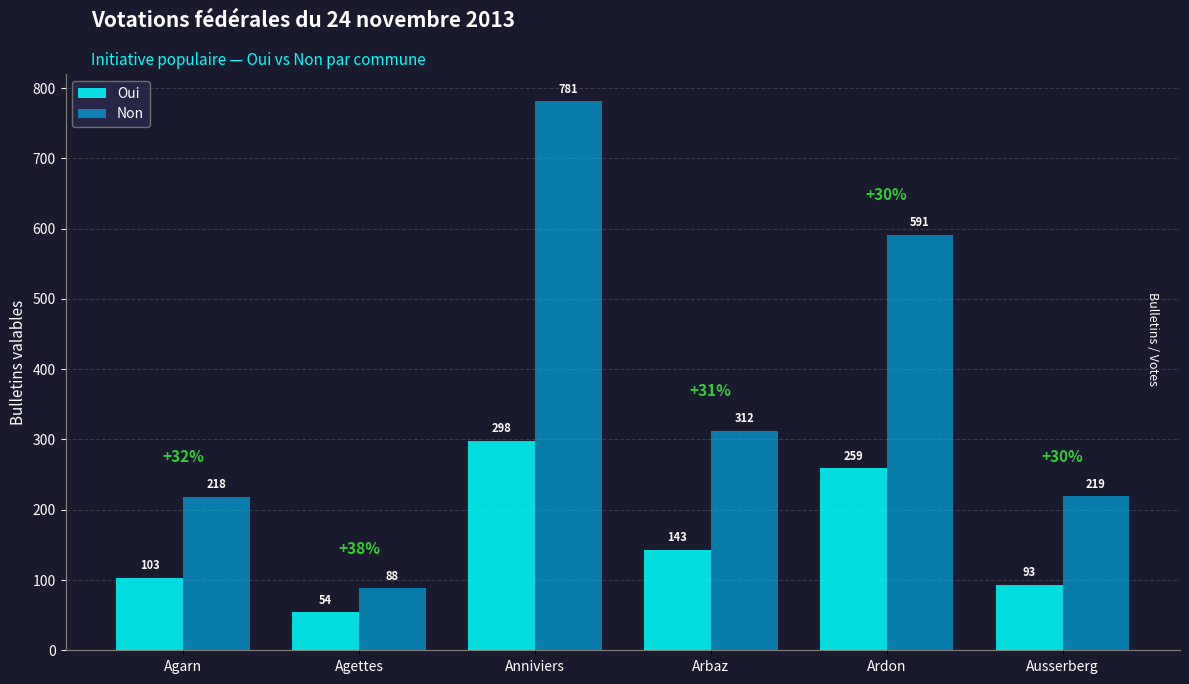

What is the difference between the Non values at Agettes and Anniviers?

693